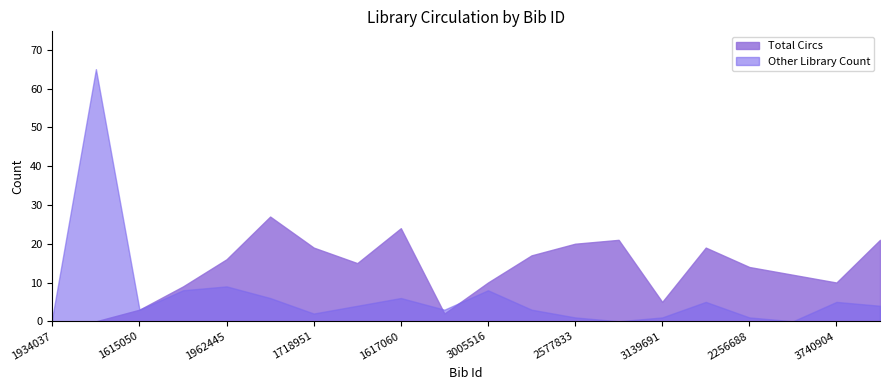

The value of Total Circs at 3205895 is 21. True or false?

True